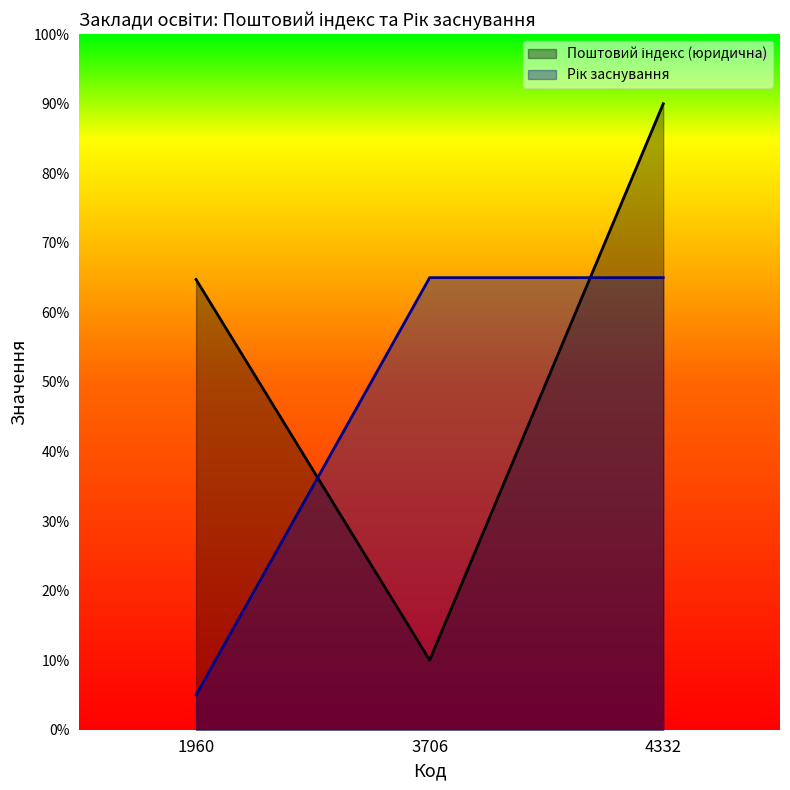

List the series in order of their overall mean, highest first.

Поштовий індекс (юридична), Рік заснування